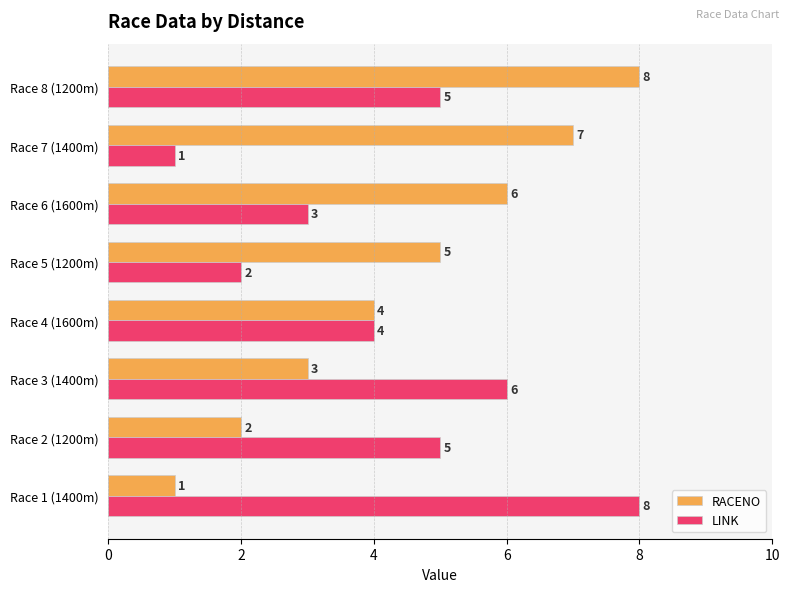

At which category is the sum across all series the highest?

Race 8 (1200m)